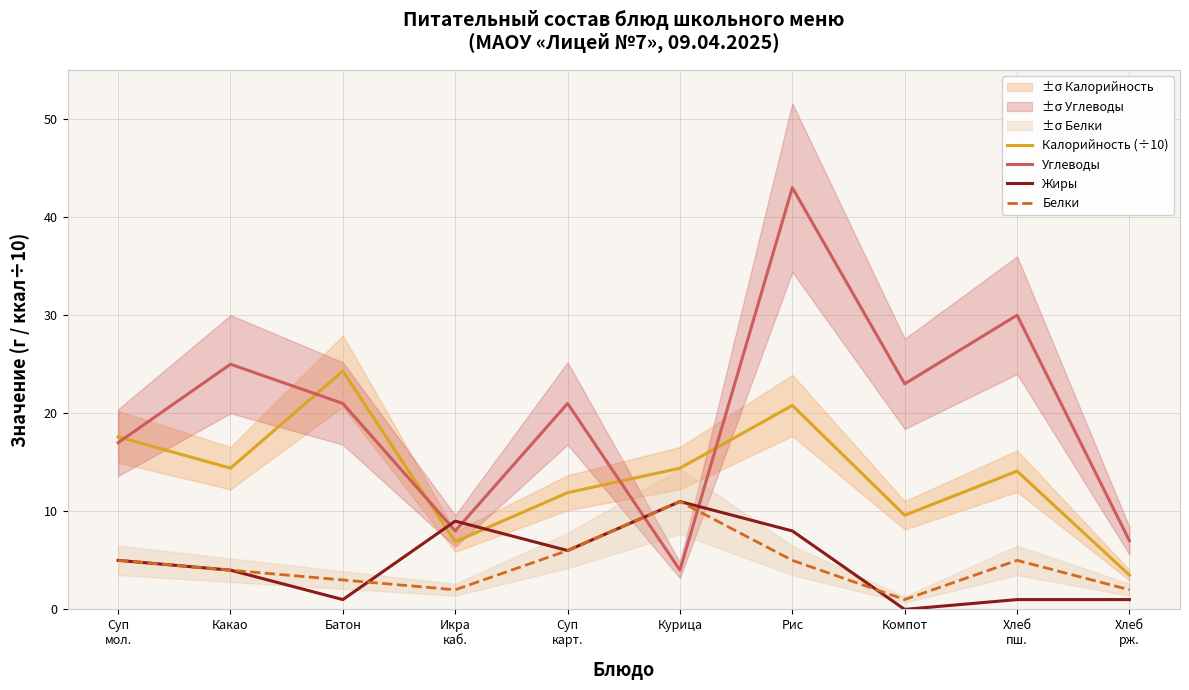

In Калорийность (÷10), how many points are higher than both neighbors (excluding endpoints)?

3